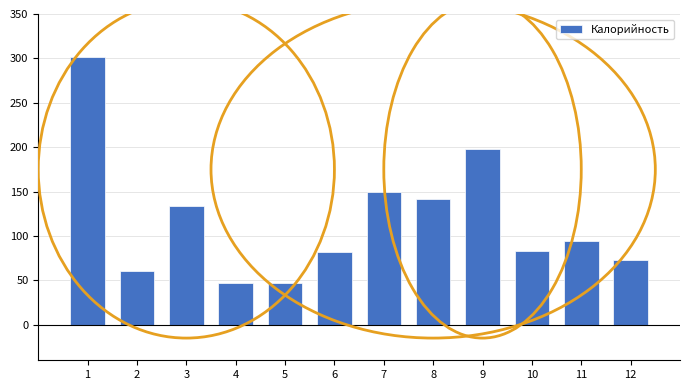

What is the sum of all values?

1410.4